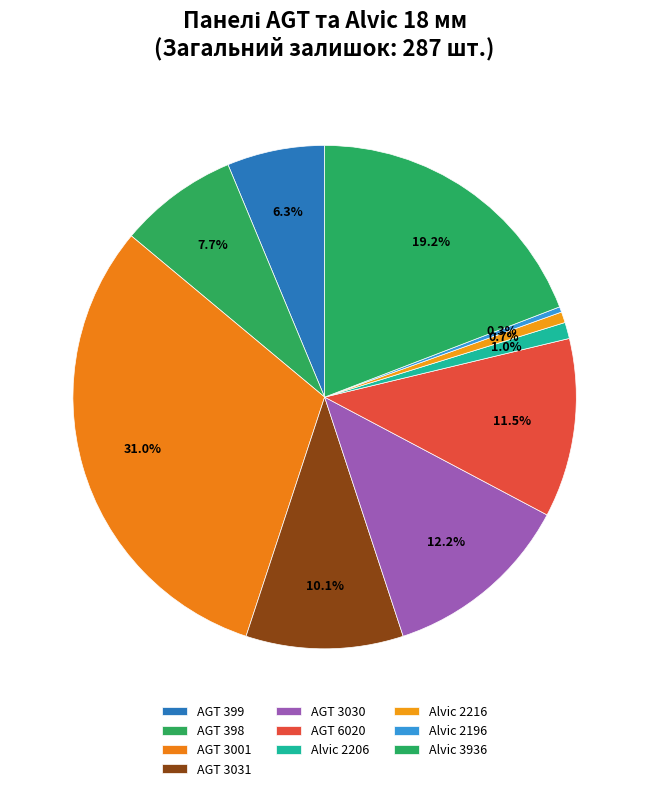

To the nearest percent, what is the difference between the largest and smallest slice percentages?

31%